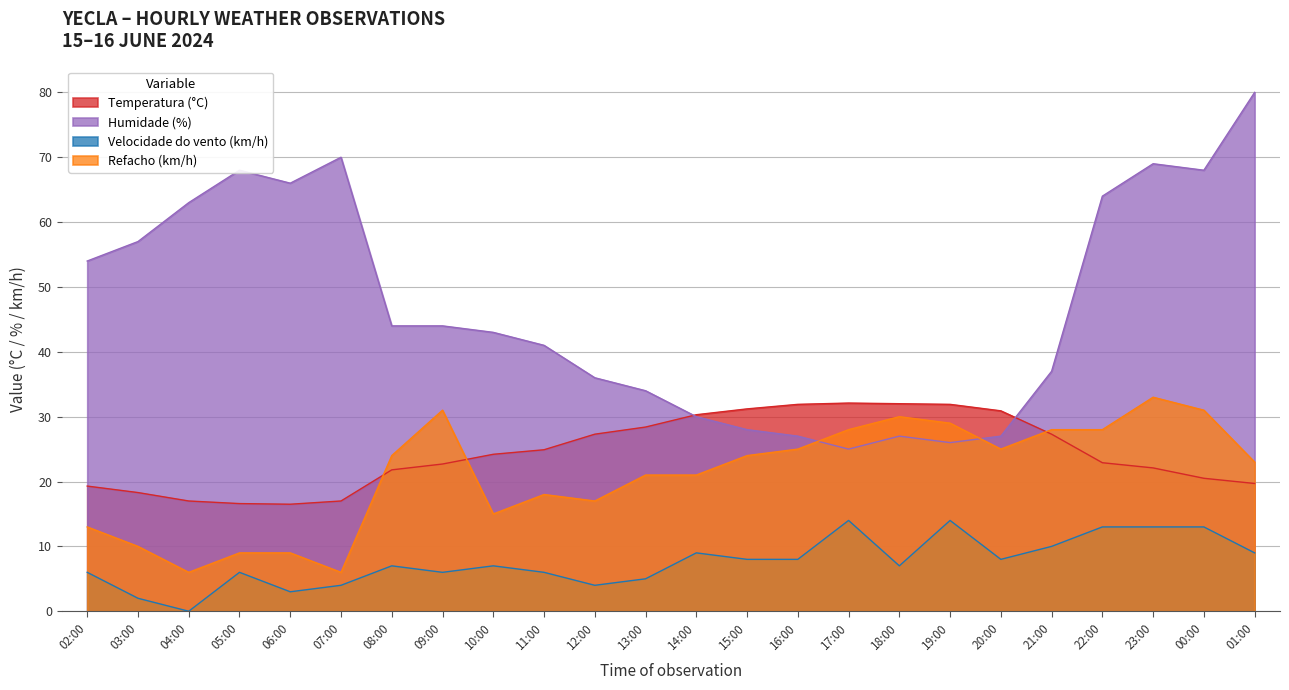

Is the value of Velocidade do vento (km/h) at 23:00 greater than the value of Humidade (%) at 16:00?

No